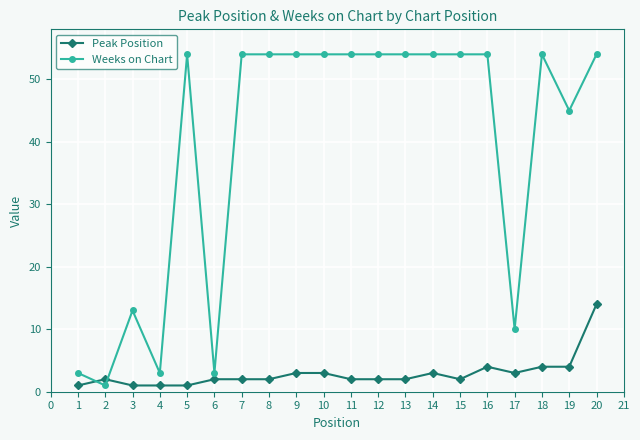

True or false: Weeks on Chart and Peak Position cross at least once.

True